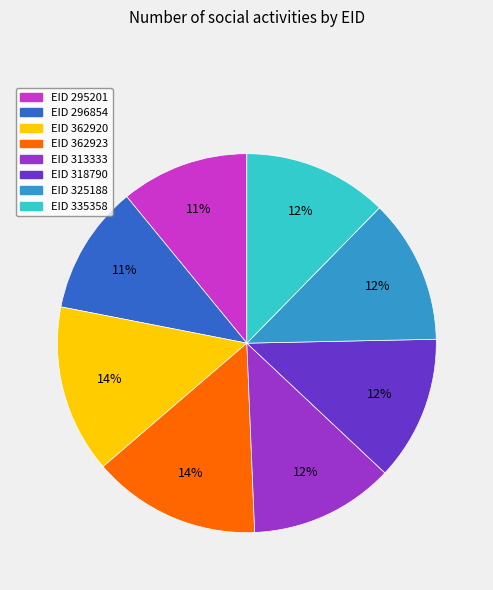

Does any single category account for the majority?

No